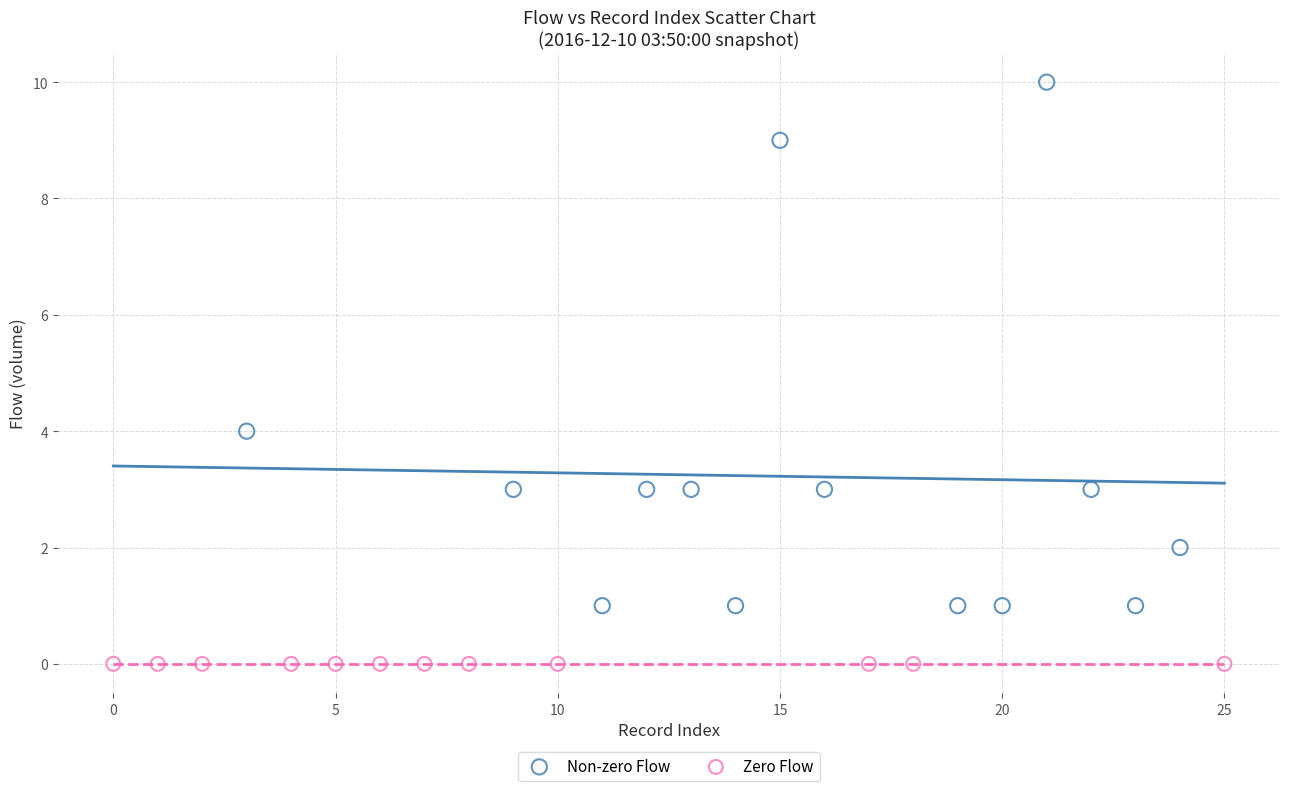

Which series contains the lowest Y value?

Zero Flow